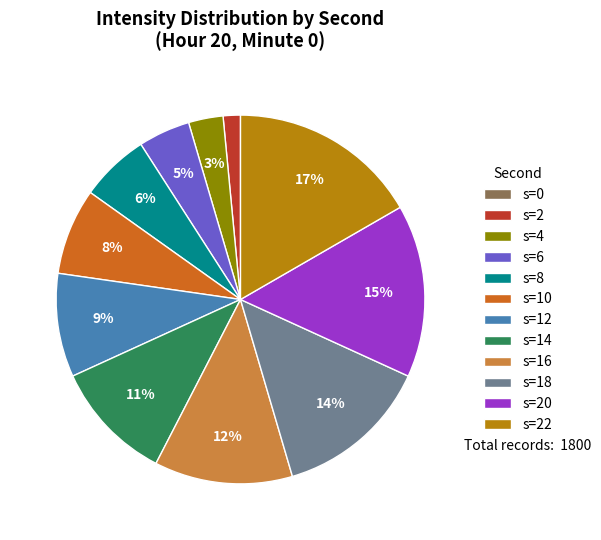

To the nearest percent, what is the average slice percentage?

8%